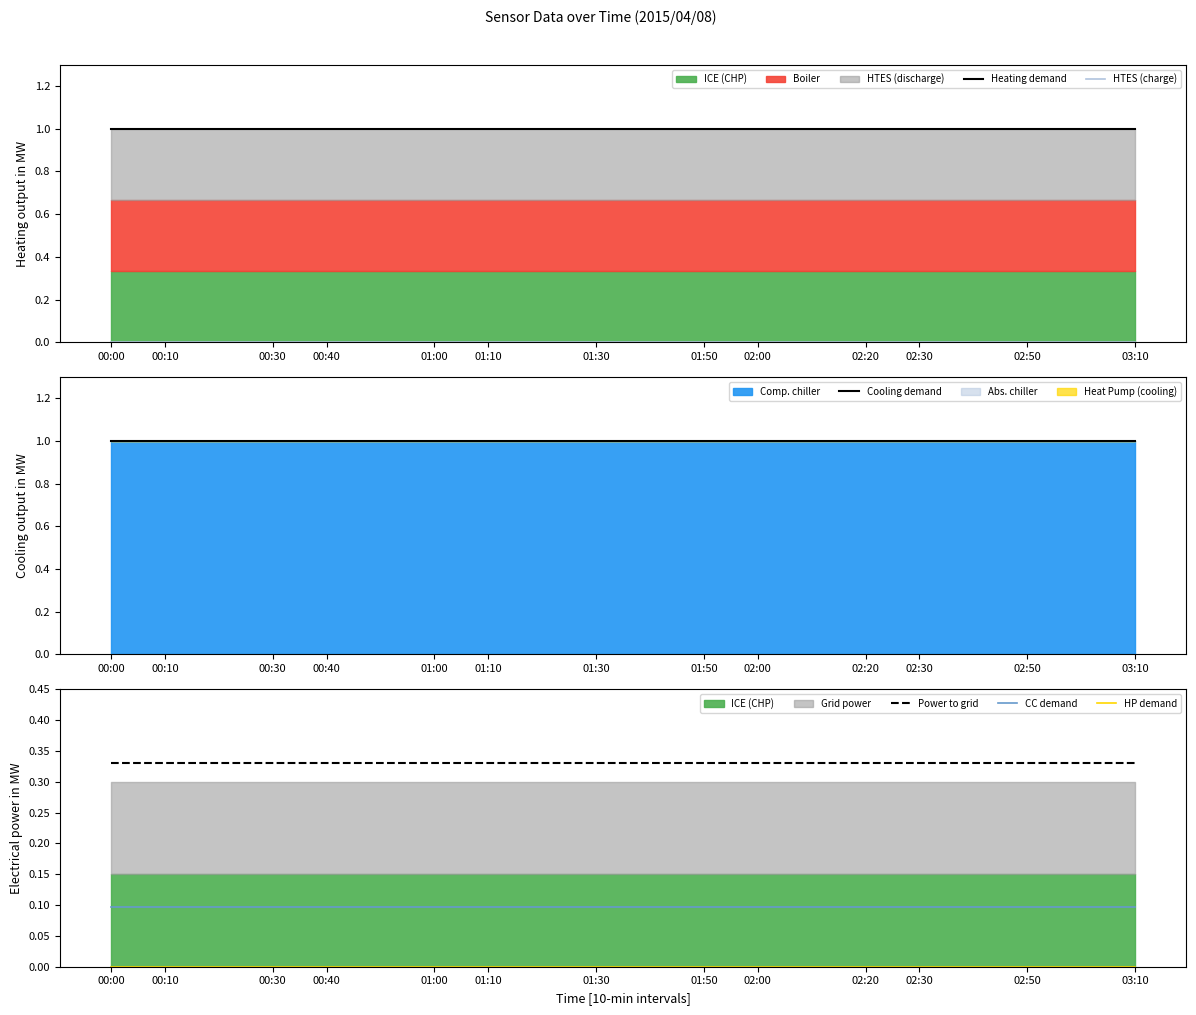

Which series has the largest range (max minus min)?

Heating demand